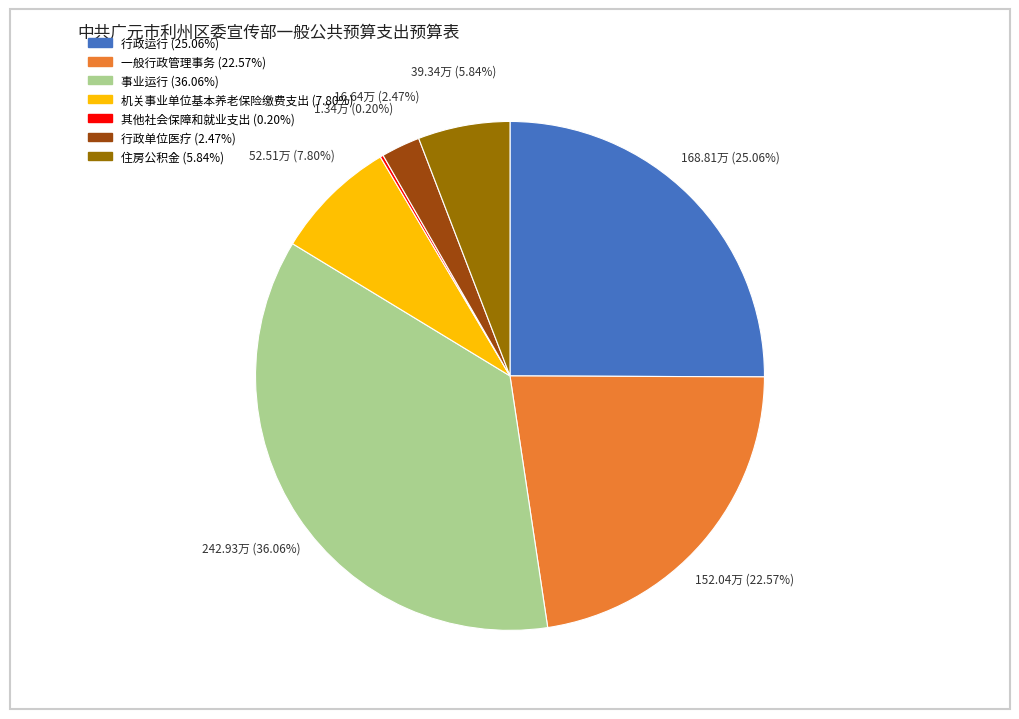

Does 事业运行 represent more than half of the total?

No